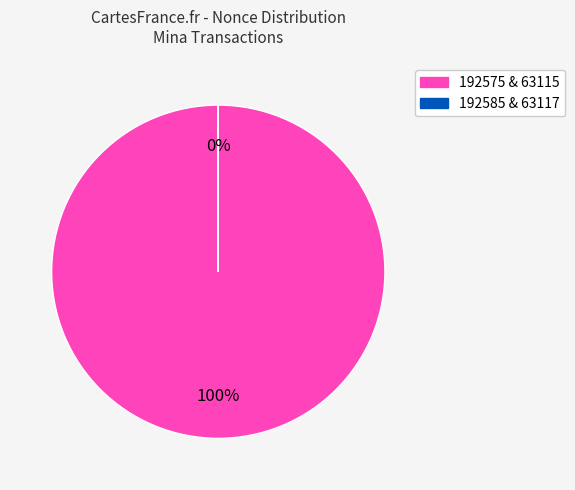

Does any single category account for the majority?

Yes